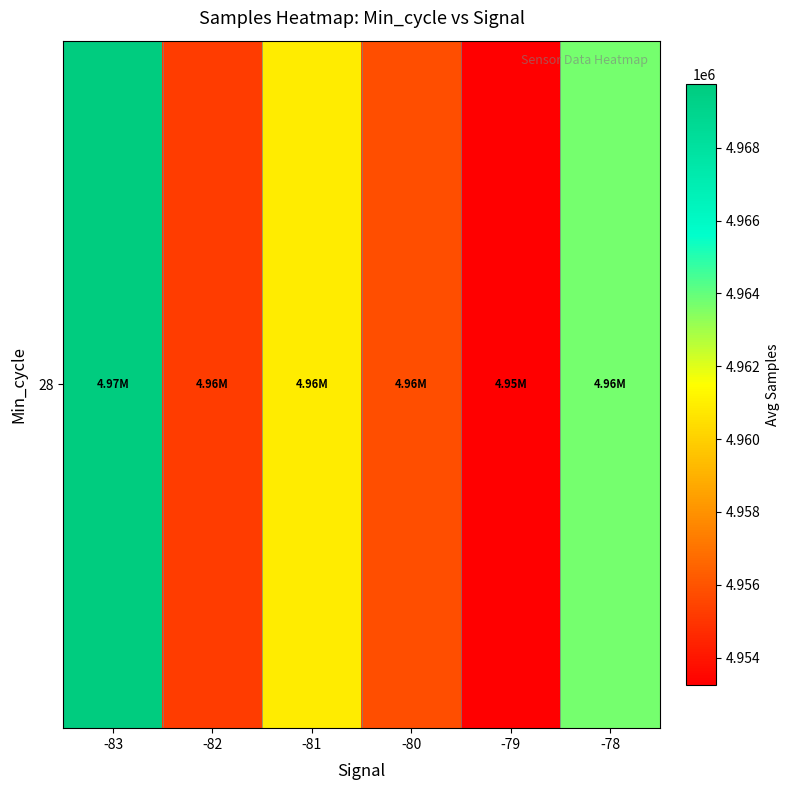

Reading left to right, extract all data points from this chart.

-83=4969743.0	-82=4955208.1	-81=4960879.0	-80=4955797.5	-79=4953260.6	-78=4963710.2